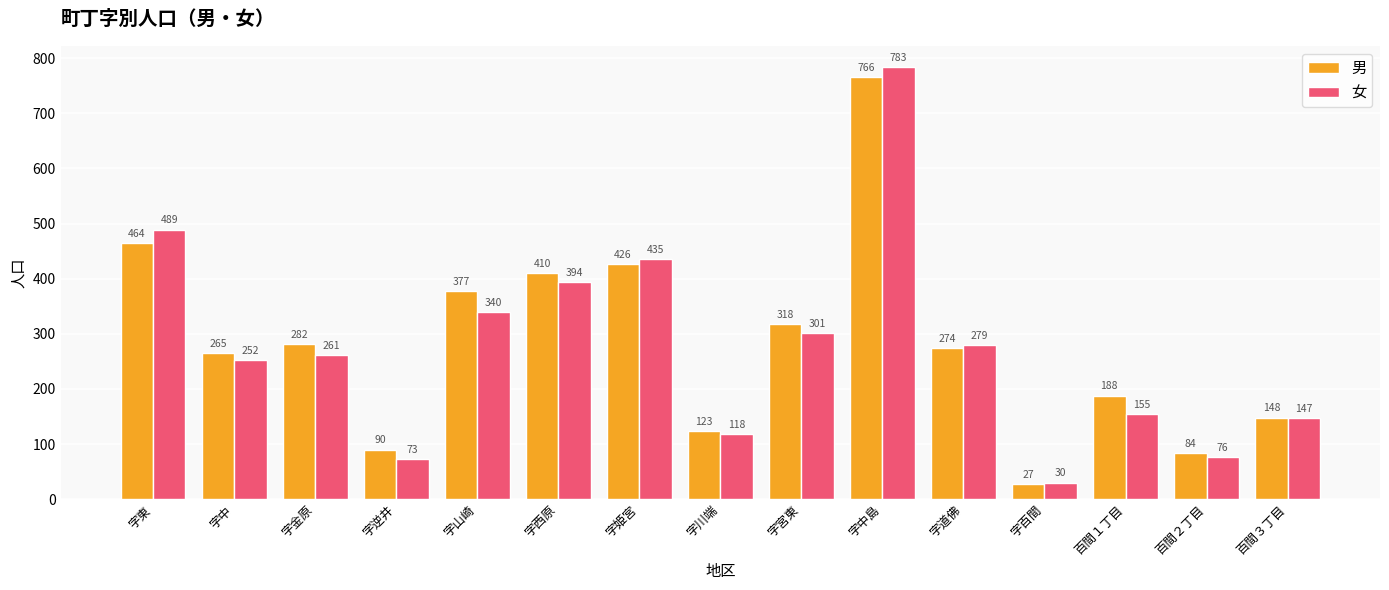

At how many categories does at least one series exceed 331?

5